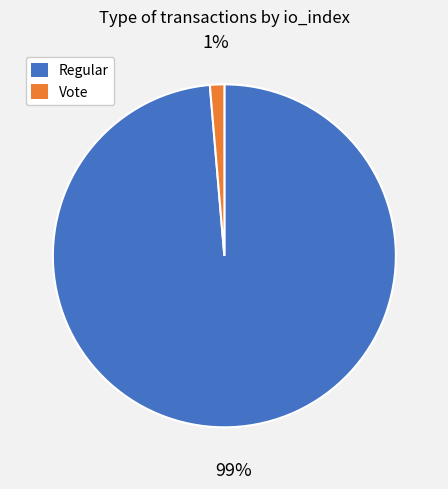

Which slice is the smallest?

Vote